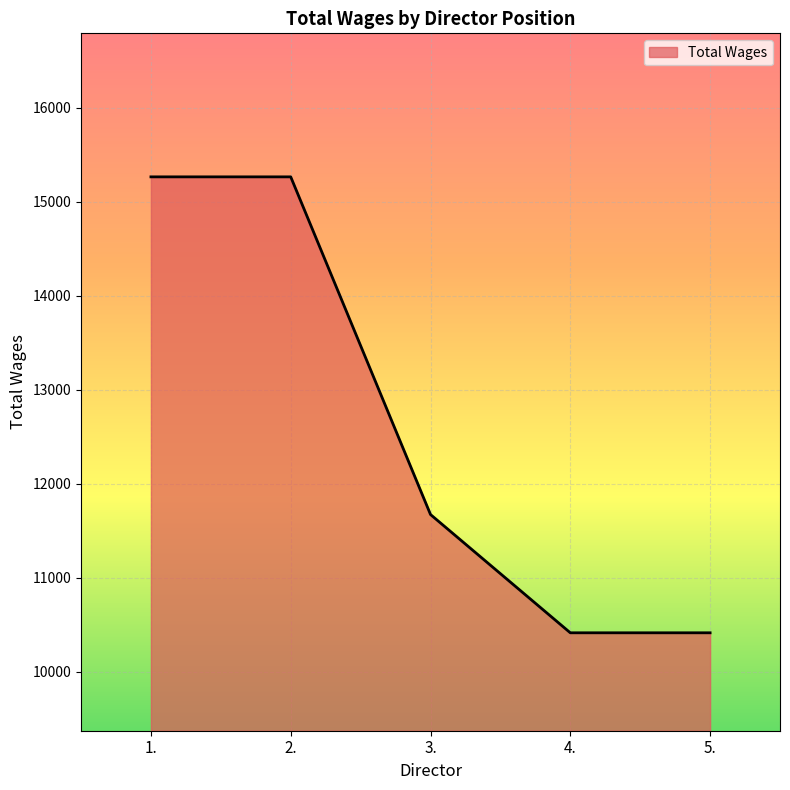

What is the minimum value shown in the chart?

10417